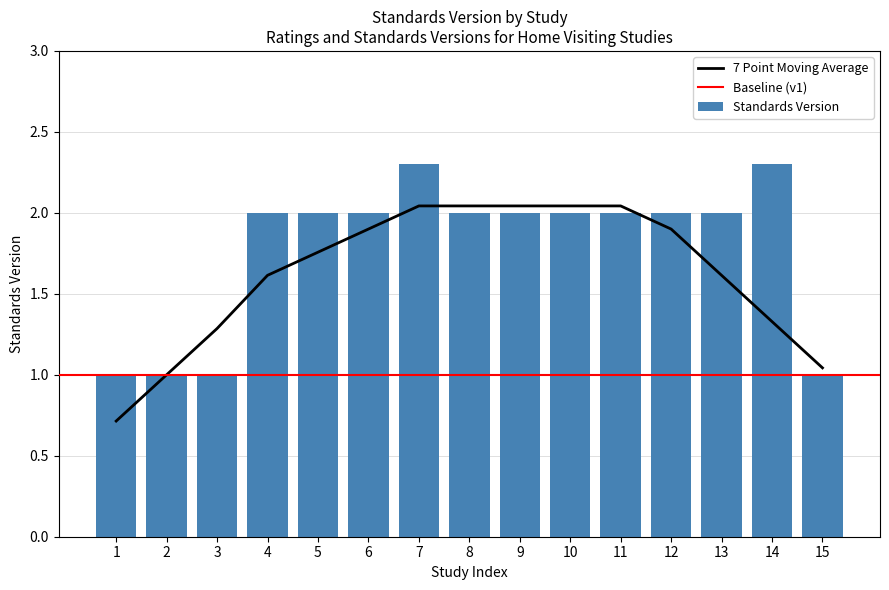

What is the maximum value for Standards Version?

2.3